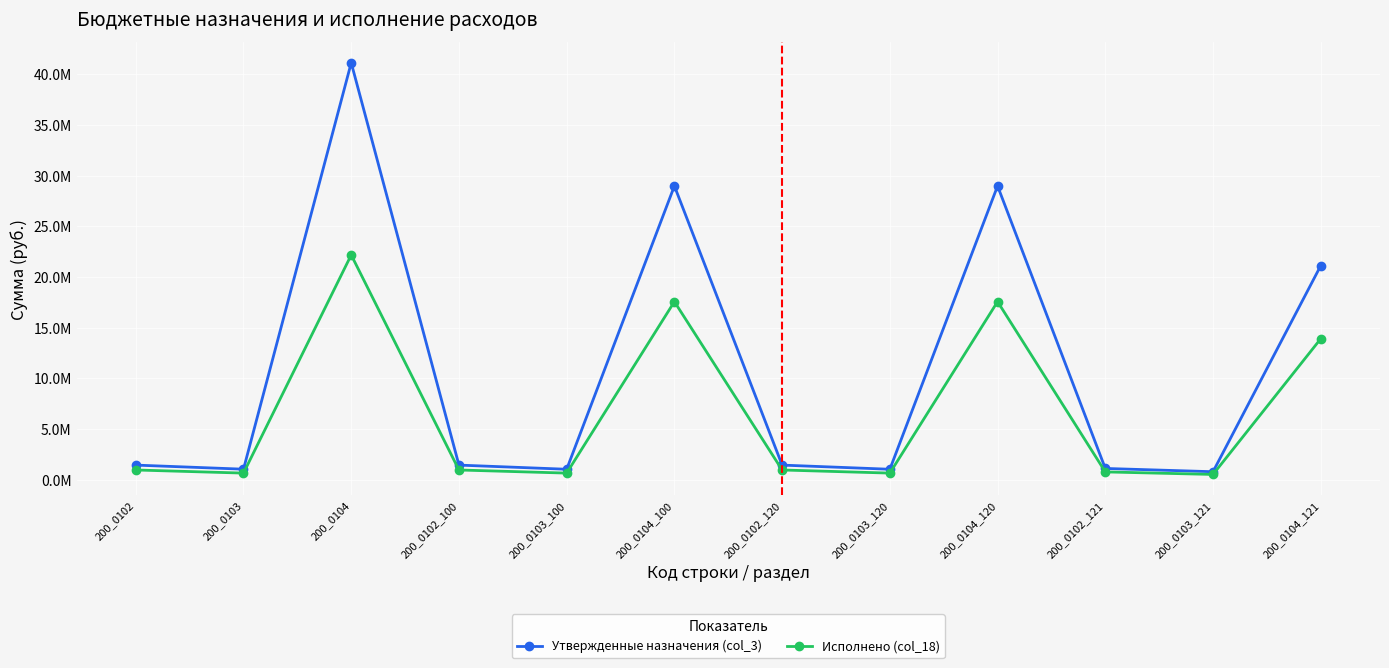

Rank the series by their average value, from highest to lowest.

Утвержденные назначения (col_3), Исполнено (col_18)